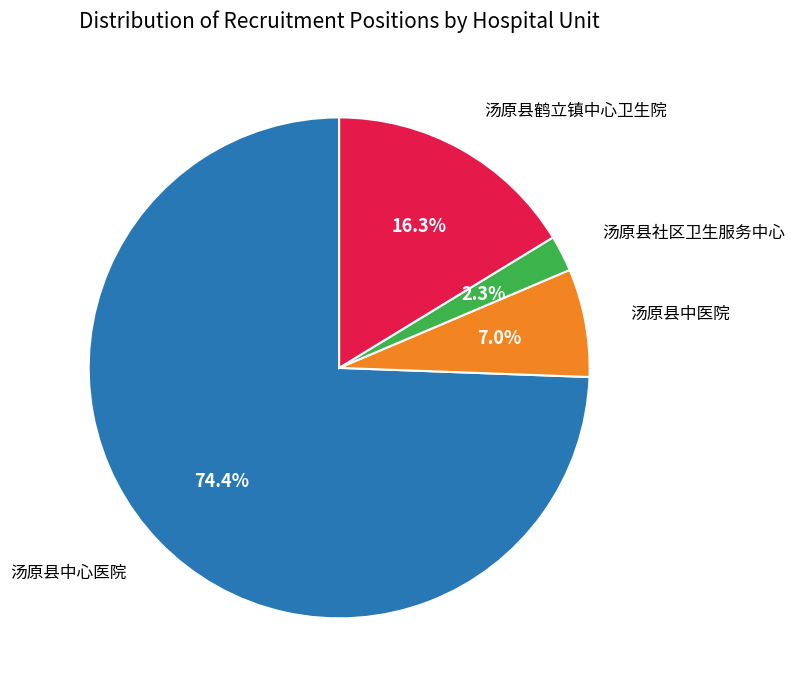

Is there a majority slice in this chart?

Yes